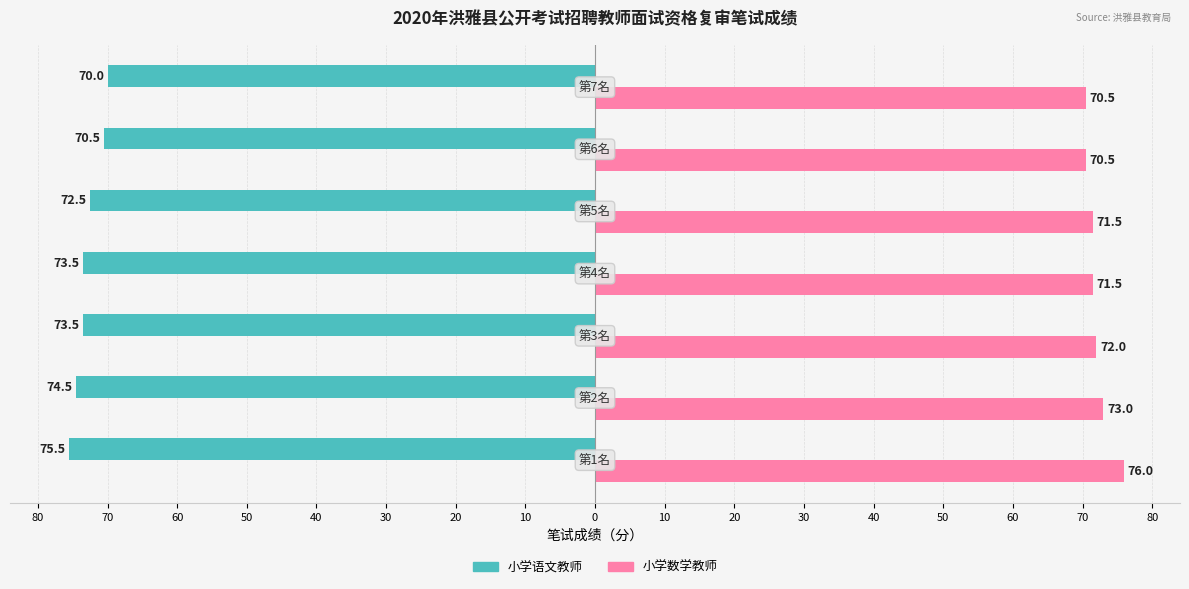

Reading left to right, extract all data points from this chart.

小学语文教师: 10=-75.5	20=-74.5	30=-73.5	40=-73.5	50=-72.5	60=-70.5	70=-70.0
小学数学教师: 10=76.0	20=73.0	30=72.0	40=71.5	50=71.5	60=70.5	70=70.5